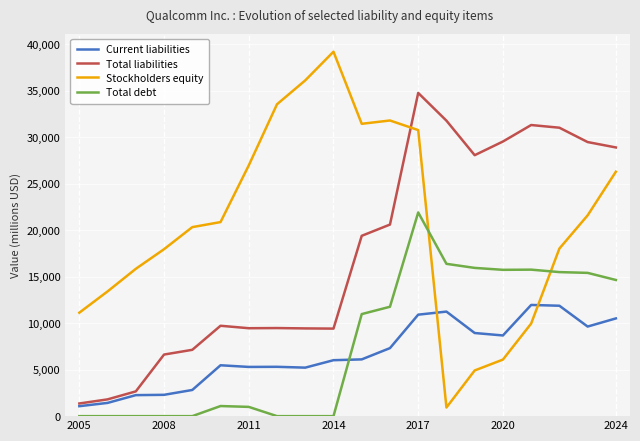

How many series are shown in this chart?

4